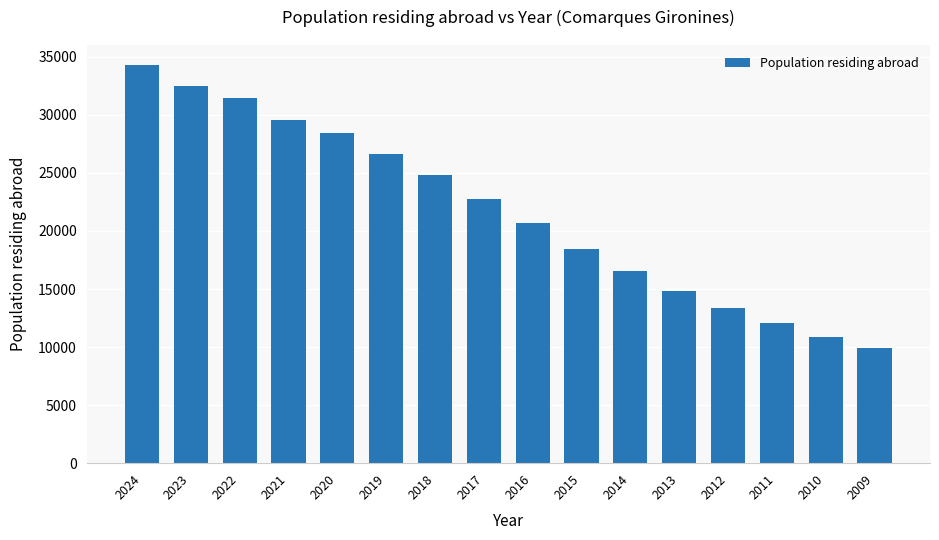

What is the minimum value shown in the chart?

9943